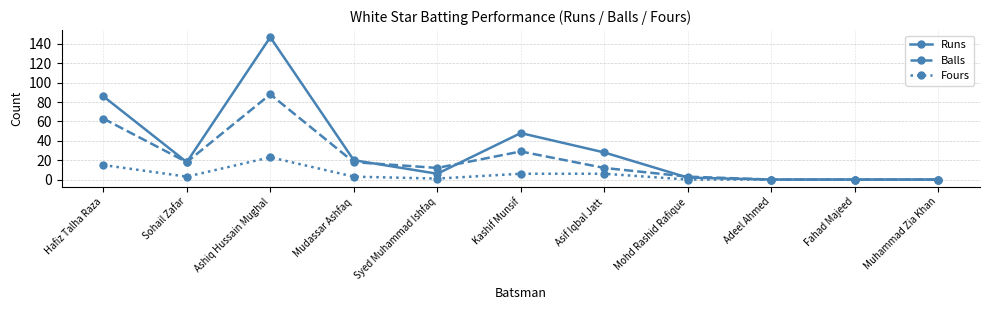

Reading left to right, list all the values displayed in this chart.

Runs: 86	18	147	20	6	48	28	2	0	0	0
Balls: 63	18	88	18	12	29	12	3	0	0	0
Fours: 15	3	23	3	1	6	6	0	0	0	0